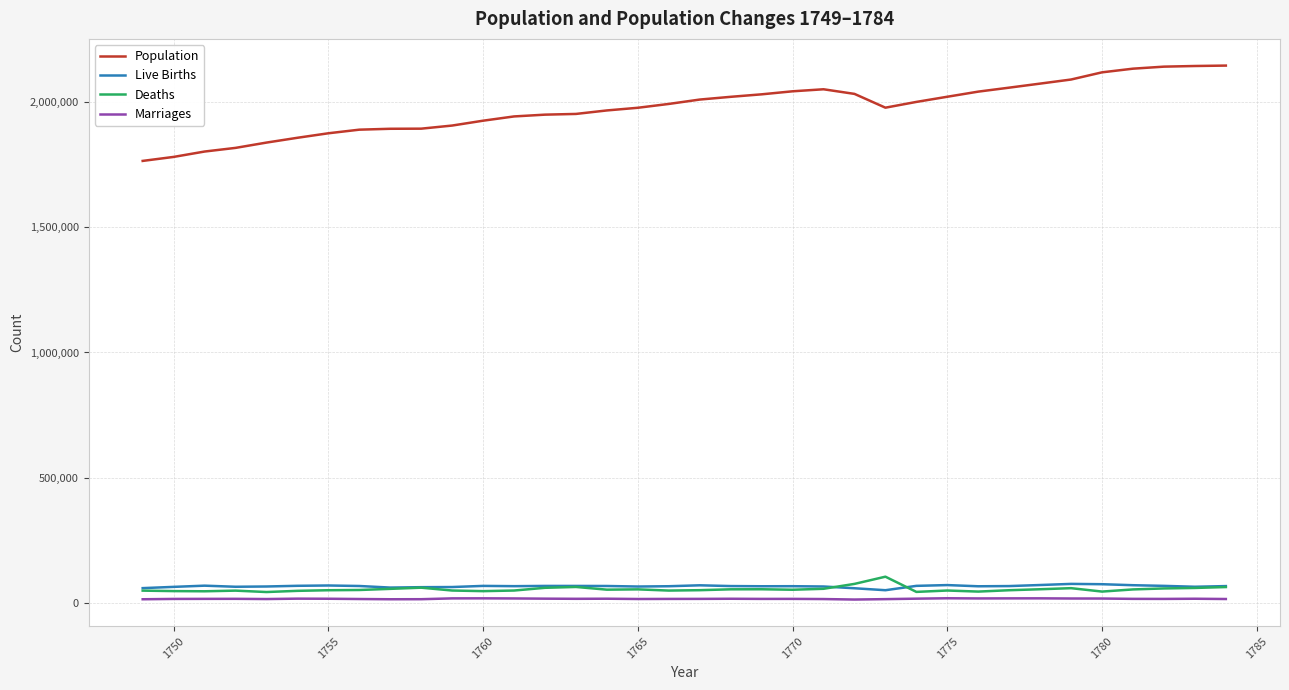

What is the lowest value of the Population series?

1764724